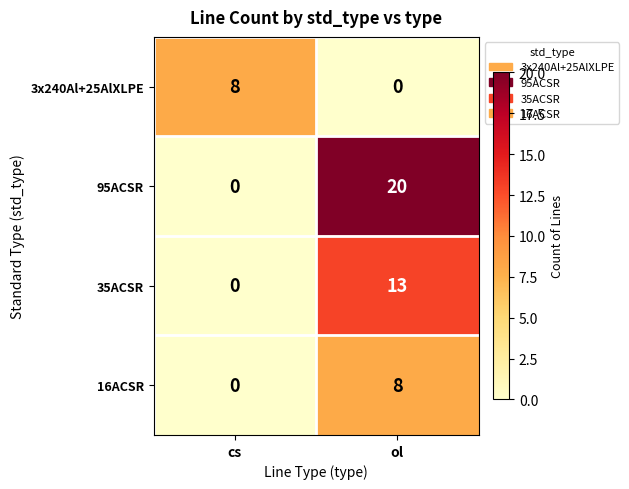

At which category is the sum across all series the highest?

ol